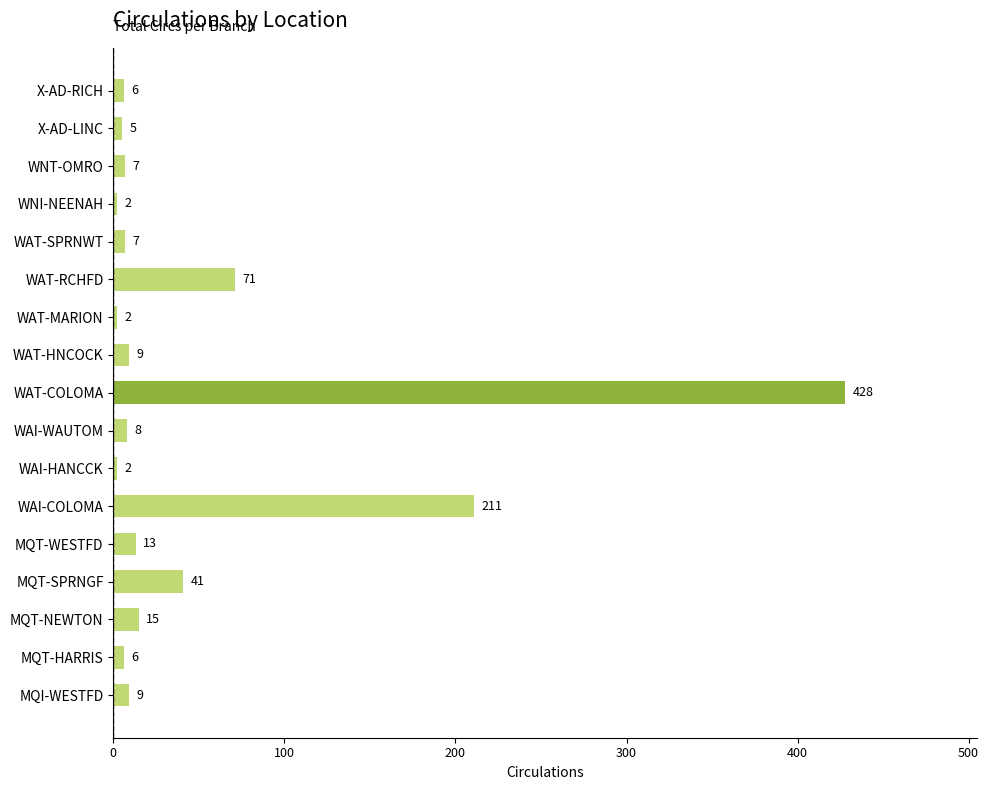

At which label is the value closest to 215?

WAI-COLOMA